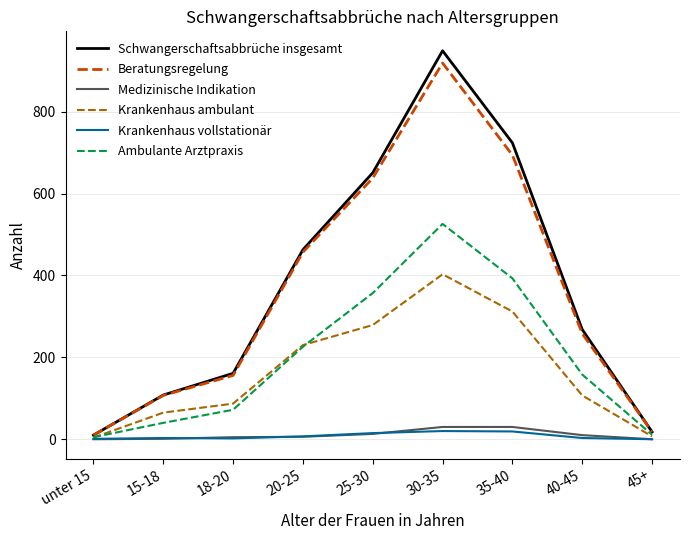

What is the difference between the second highest and second lowest values in the Medizinische Indikation series?

30